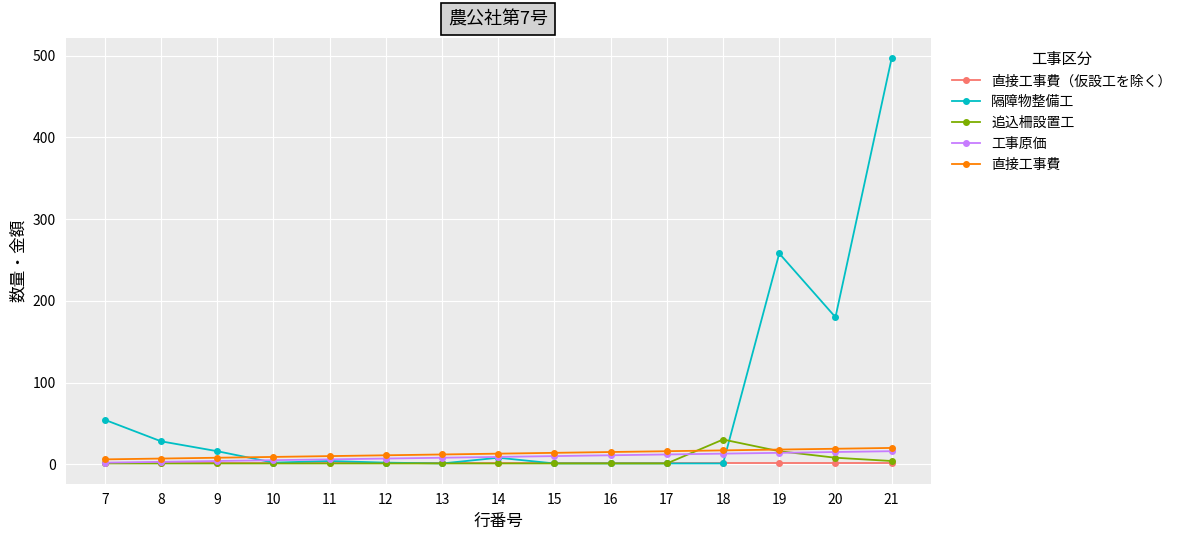

Which label corresponds to the largest value in the chart?

21